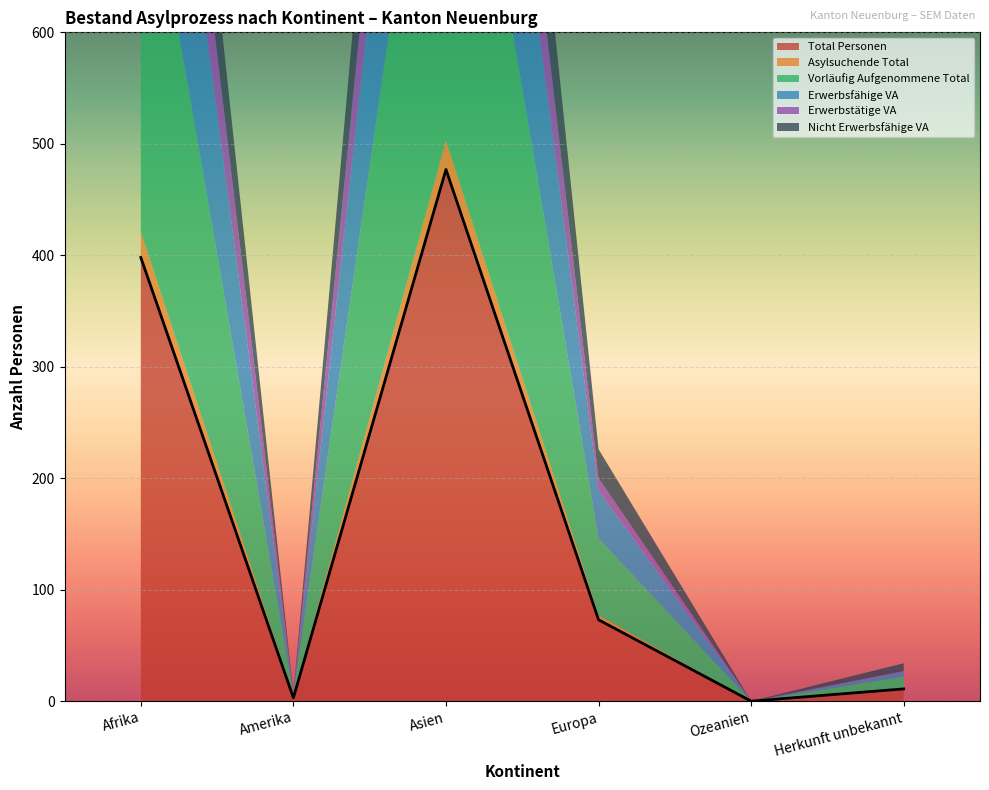

How many values in Erwerbsfähige VA are above zero?

4